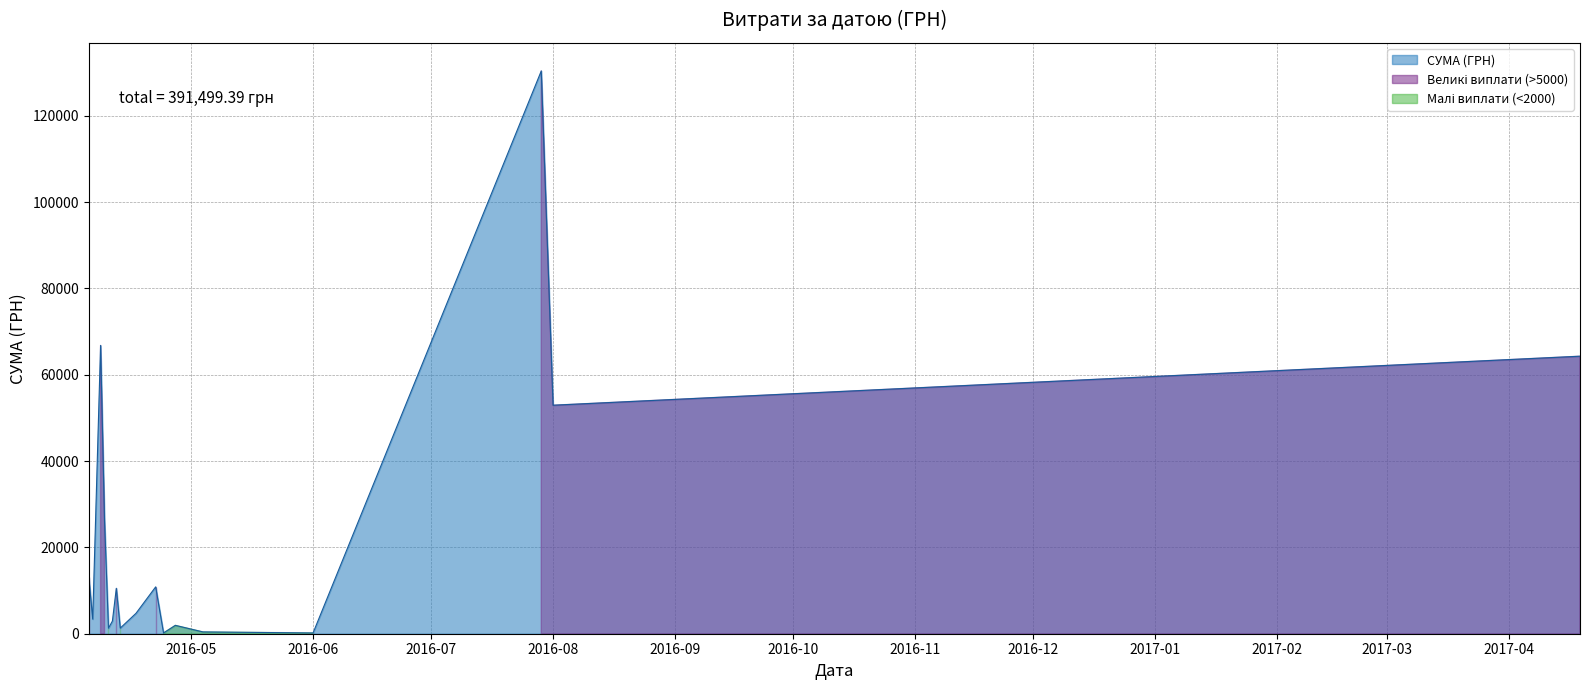

What is the greatest value displayed?

130379.7